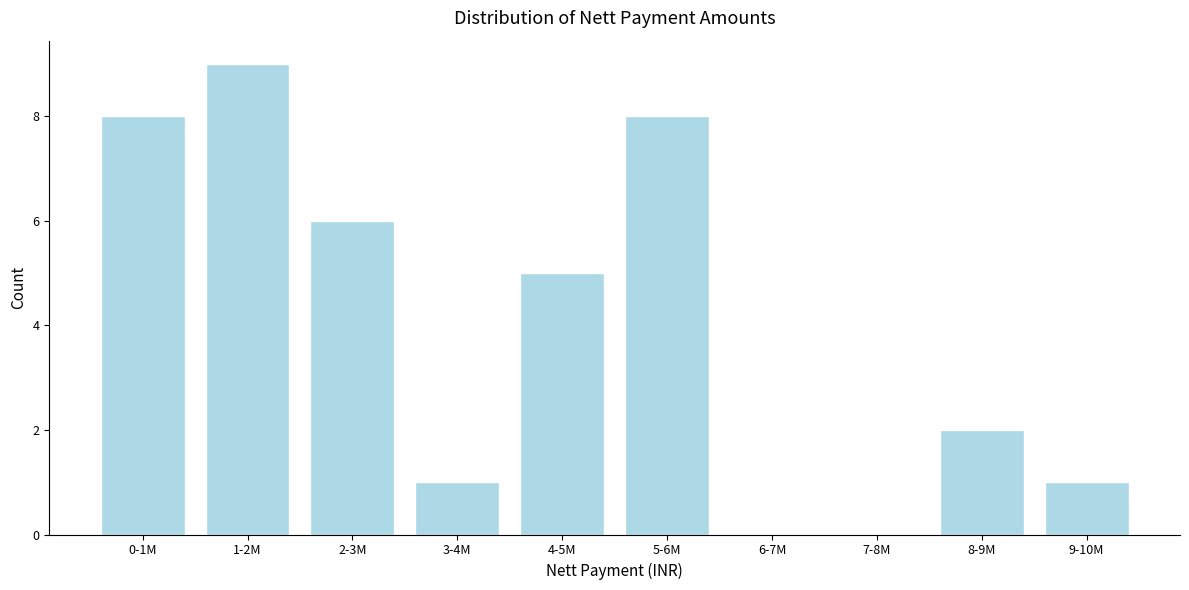

Reading left to right, extract all data points from this chart.

0-1M=8	1-2M=9	2-3M=6	3-4M=1	4-5M=5	5-6M=8	6-7M=0	7-8M=0	8-9M=2	9-10M=1